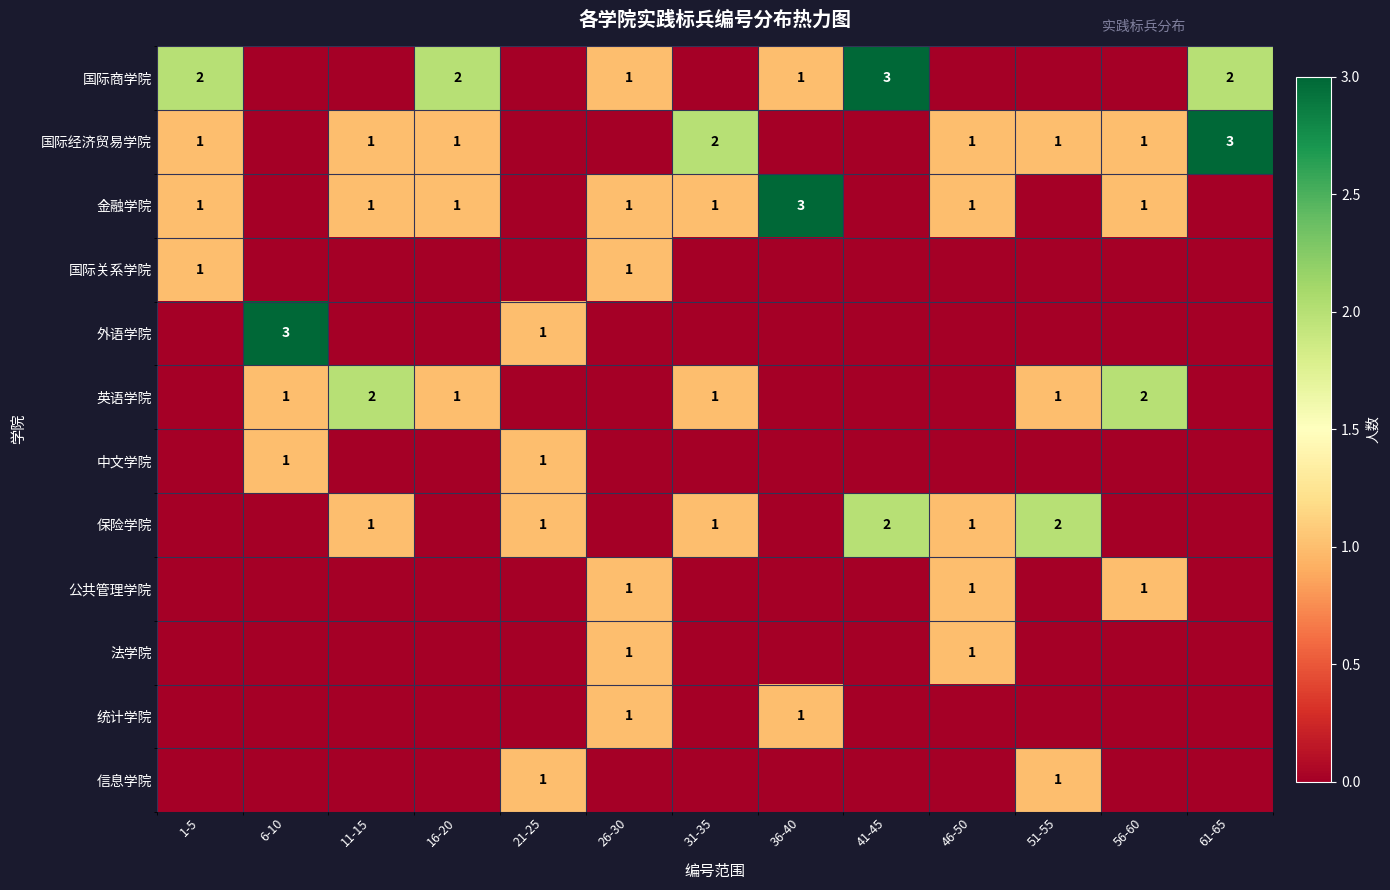

At which category is the sum across all series the highest?

26-30